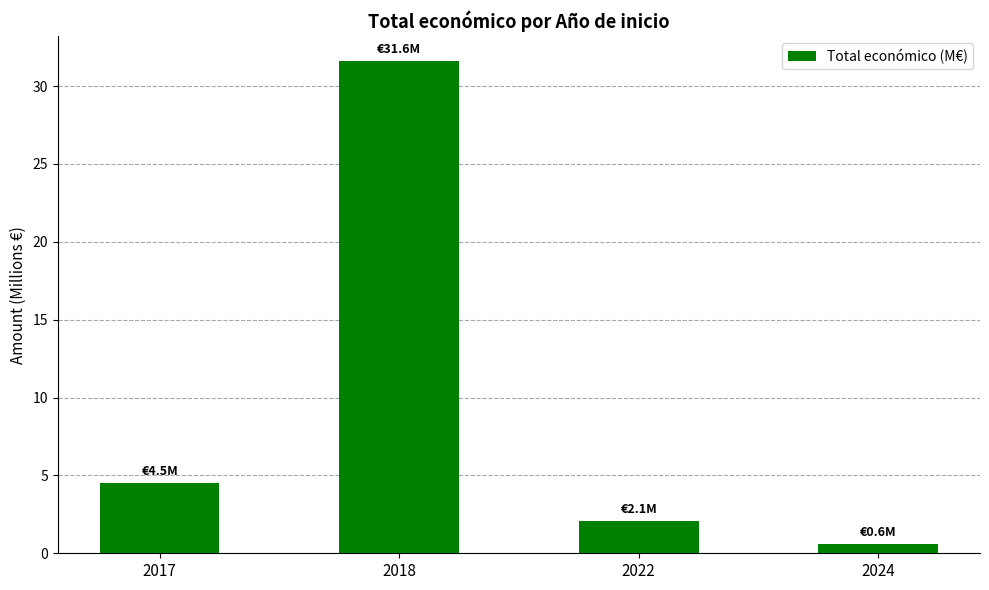

How many values exceed 4?

2